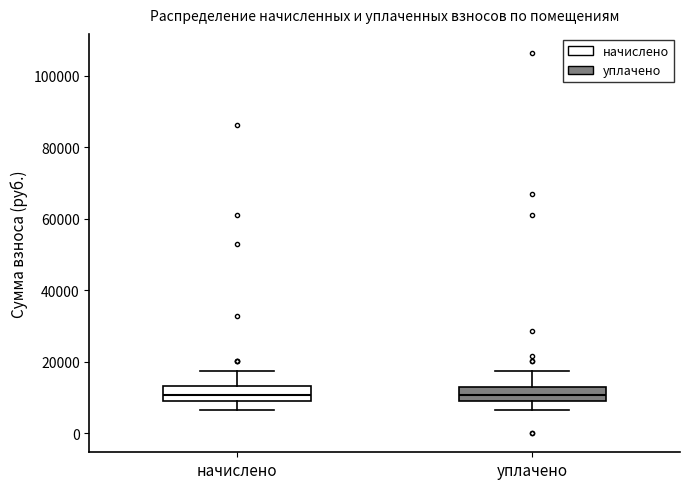

Reading left to right, transcribe this box plot: for each box, give where its median line is, the range the box spans, and where its two whiskers end, as read against the y-axis. The values are not printed on the chart, so give them approximately, as read against the axis.

начислено: median 10000 (inside the box), box 10000 to 14000, whiskers 6000 to 18000
уплачено: median 10000 (inside the box), box 10000 to 14000, whiskers 6000 to 18000